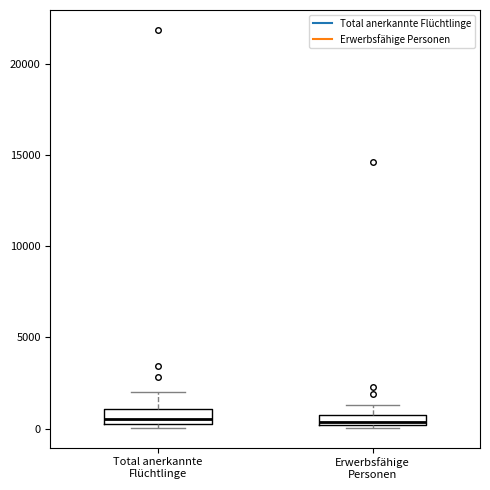

Where does the upper whisker of the box for Erwerbsfähige Personen end on the y-axis? The values are not printed on the chart, so give them approximately, as read against the axis.

1500